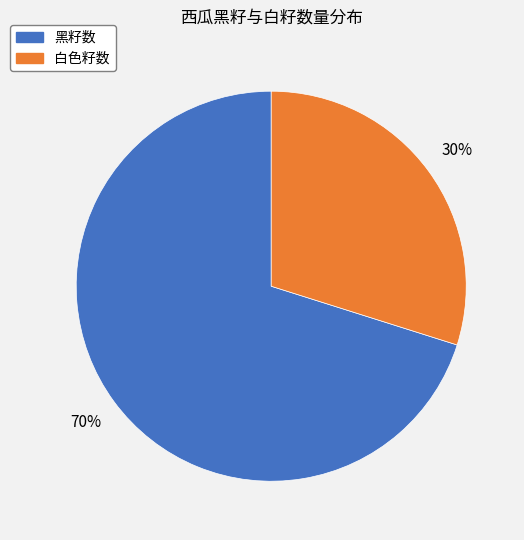

To the nearest percent, what is the average slice percentage?

50%